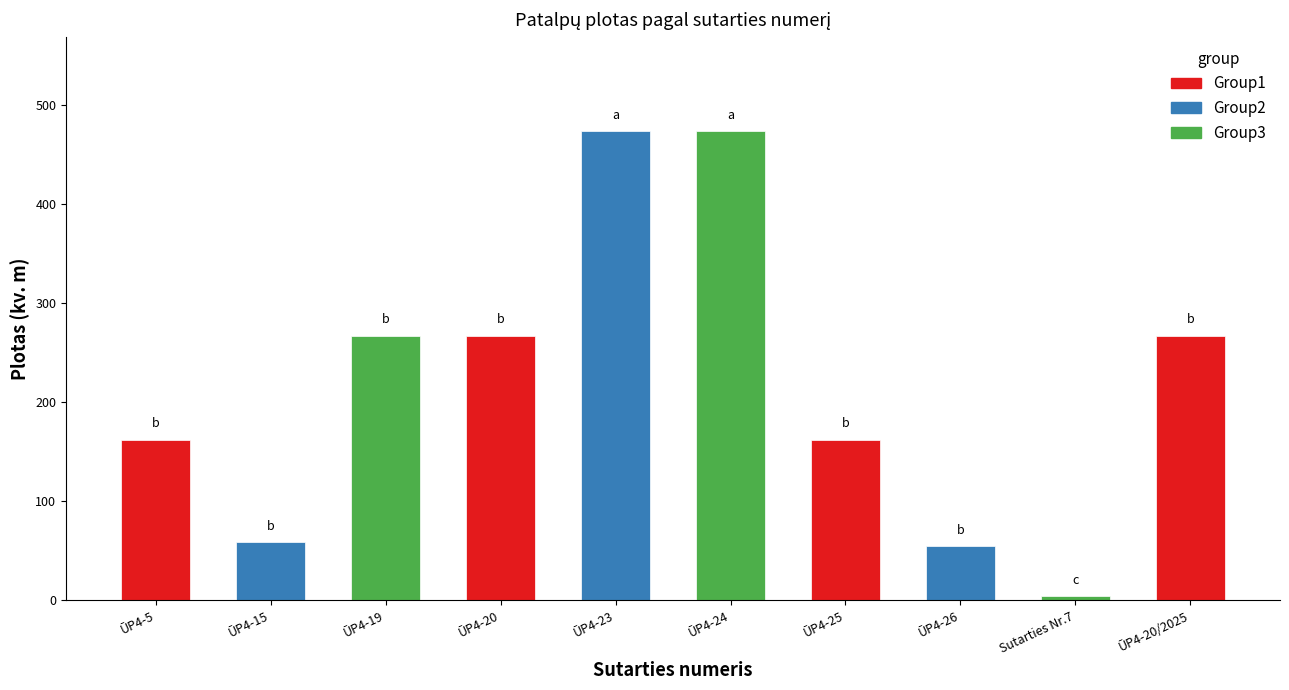

The value at ŪP4-19 is 266.9. True or false?

True